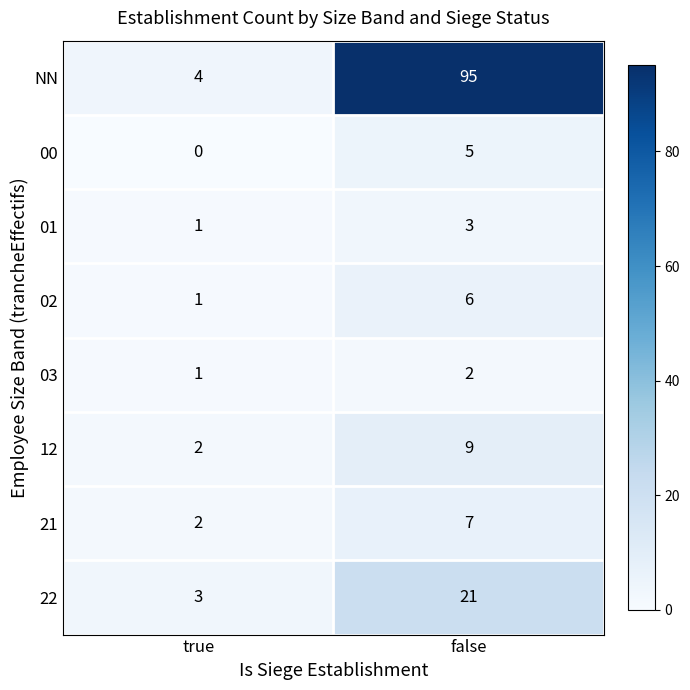

At which category is the sum across all series the highest?

false